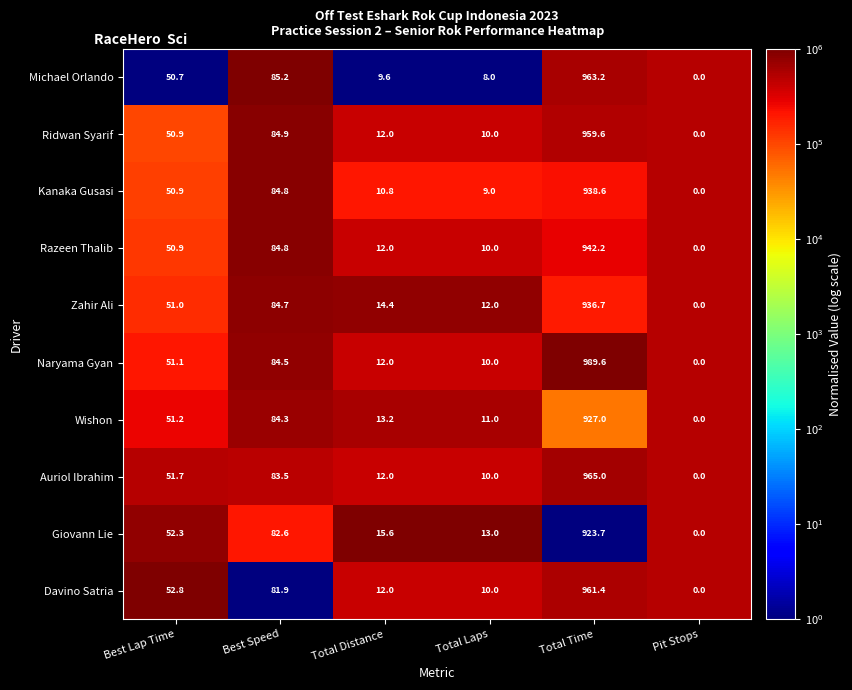

At which label does Ridwan Syarif first exceed 50?

Best Lap Time